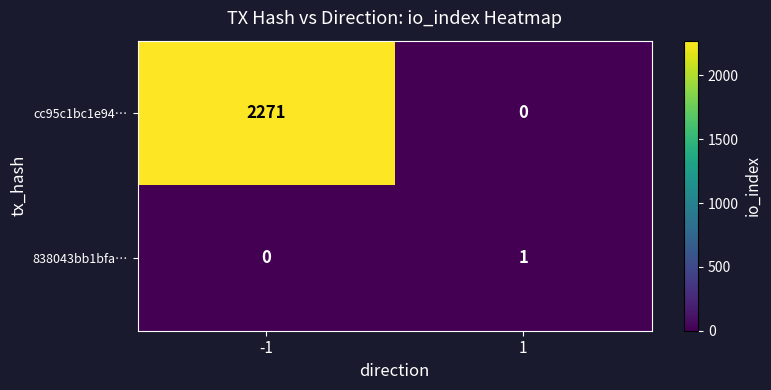

What is the total value across all series at -1?

2271